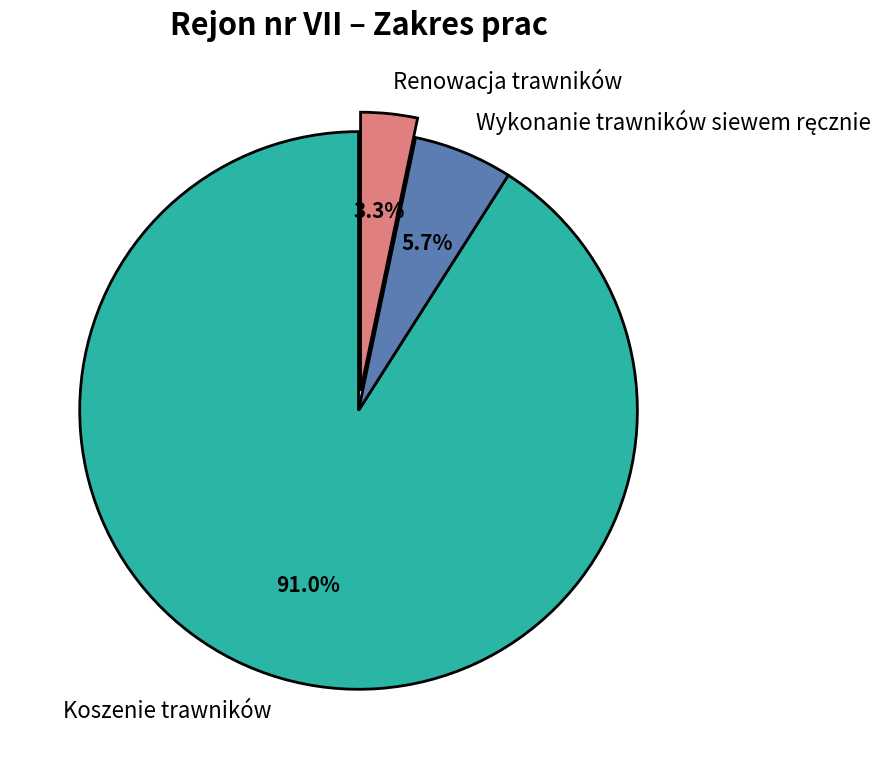

Is the sum of Koszenie trawników and Renowacja trawników greater than half?

Yes